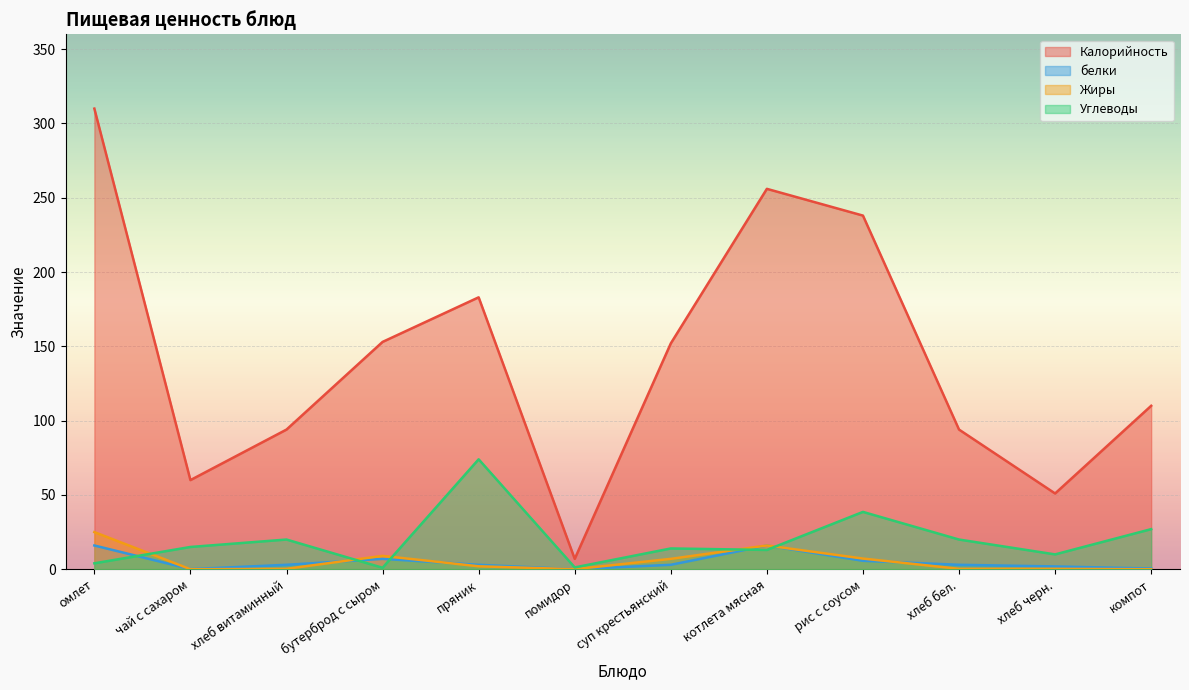

Which series has the largest total across all categories?

Калорийность